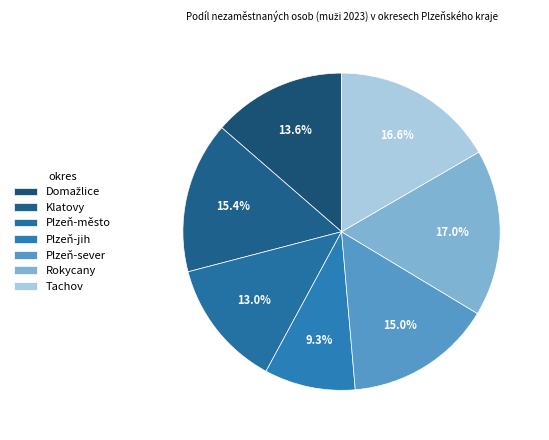

The Rokycany slice represents 17% of the pie. True or false?

True